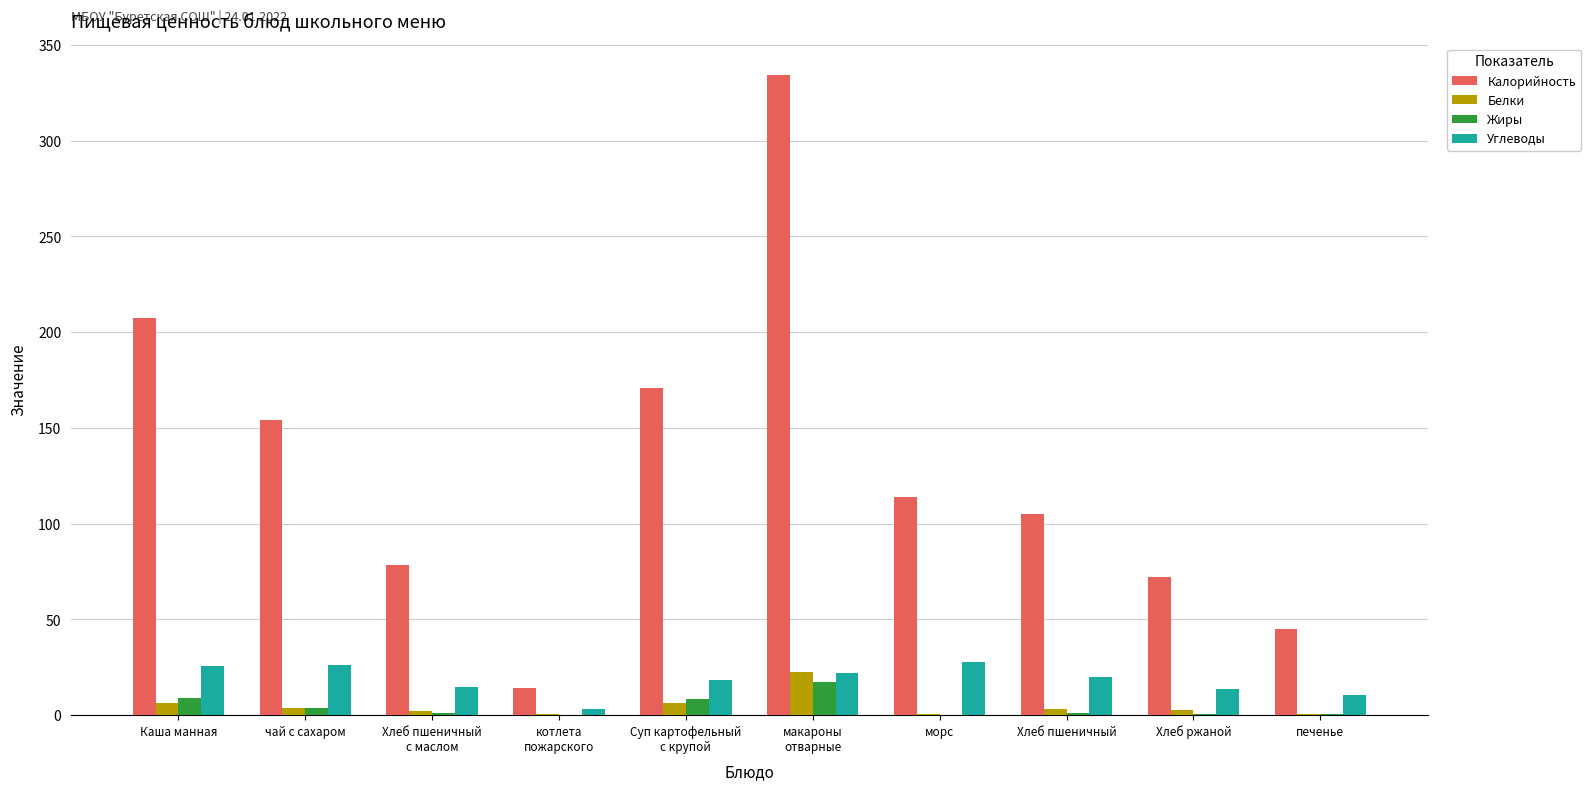

What is the sum of all Углеводы values?

182.1